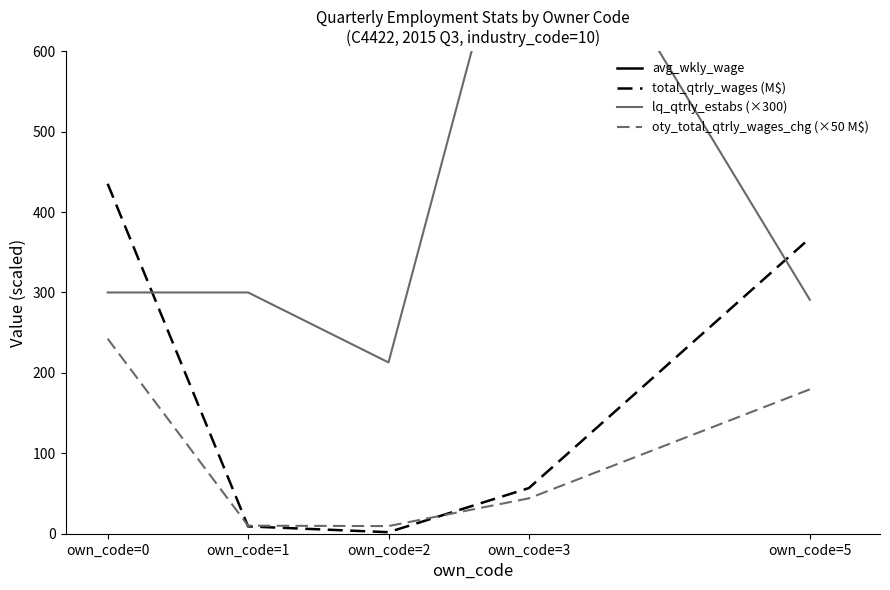

What is the value of the total_qtrly_wages (M$) point at the 5th from the left?

367.4